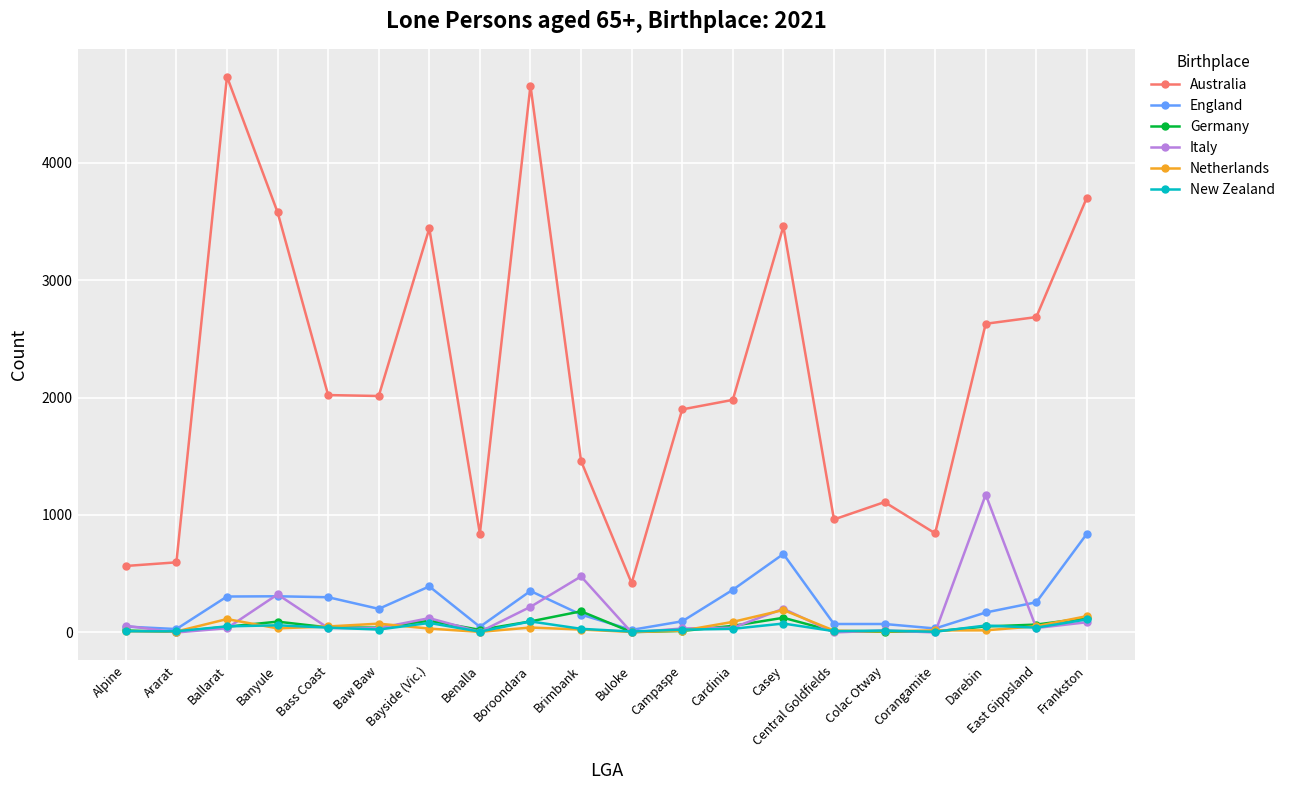

At how many categories does at least one series exceed 3113?

6